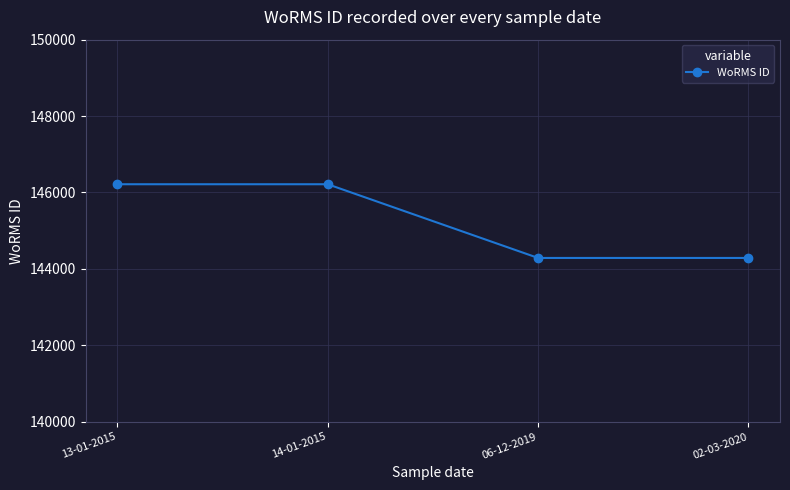

Count the number of data series in this chart.

1